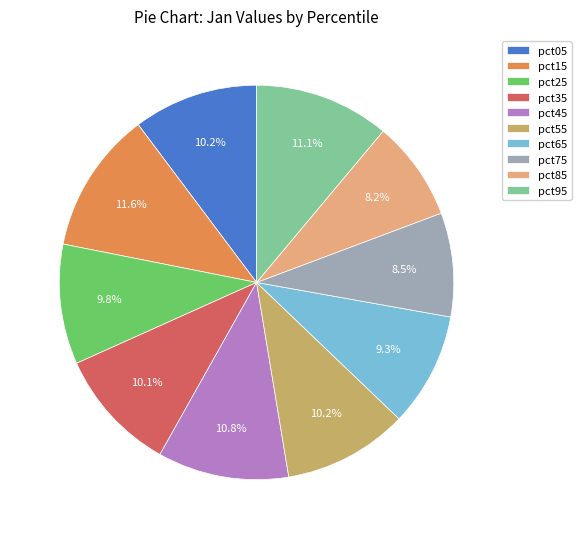

What is the total percentage of pct35 and pct95?

21.2%